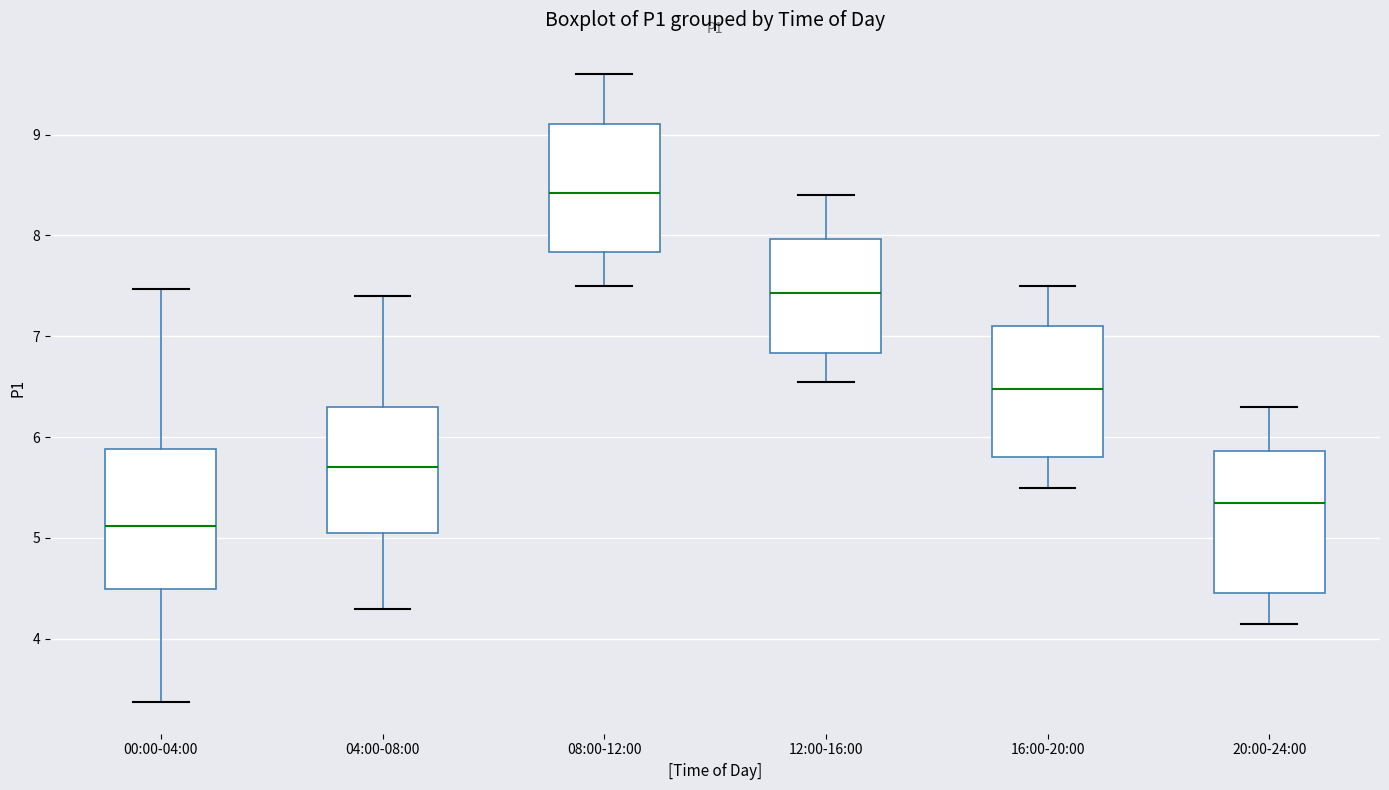

Reading left to right, read every box against the y-axis: the position of its median line, the range the box covers, and the ends of its whiskers. The values are not printed on the chart, so give them approximately, as read against the axis.

00:00-04:00: median 5.1, box 4.5 to 5.9, whiskers 3.4 to 7.5
04:00-08:00: median 5.7, box 5.1 to 6.3, whiskers 4.3 to 7.4
08:00-12:00: median 8.4, box 7.8 to 9.1, whiskers 7.5 to 9.6
12:00-16:00: median 7.4, box 6.8 to 8.0, whiskers 6.6 to 8.4
16:00-20:00: median 6.5, box 5.8 to 7.1, whiskers 5.5 to 7.5
20:00-24:00: median 5.4, box 4.5 to 5.9, whiskers 4.2 to 6.3